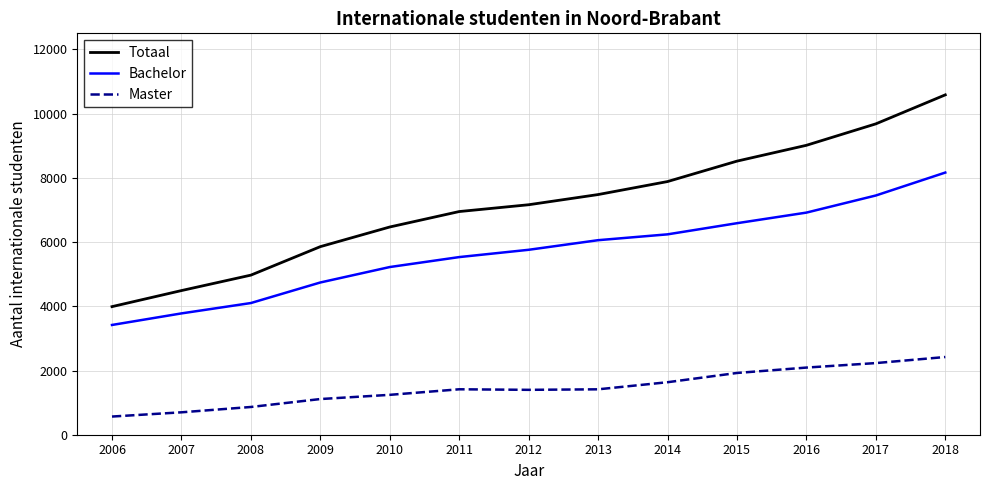

What is the spread (max minus min) of values at 2008?

4106